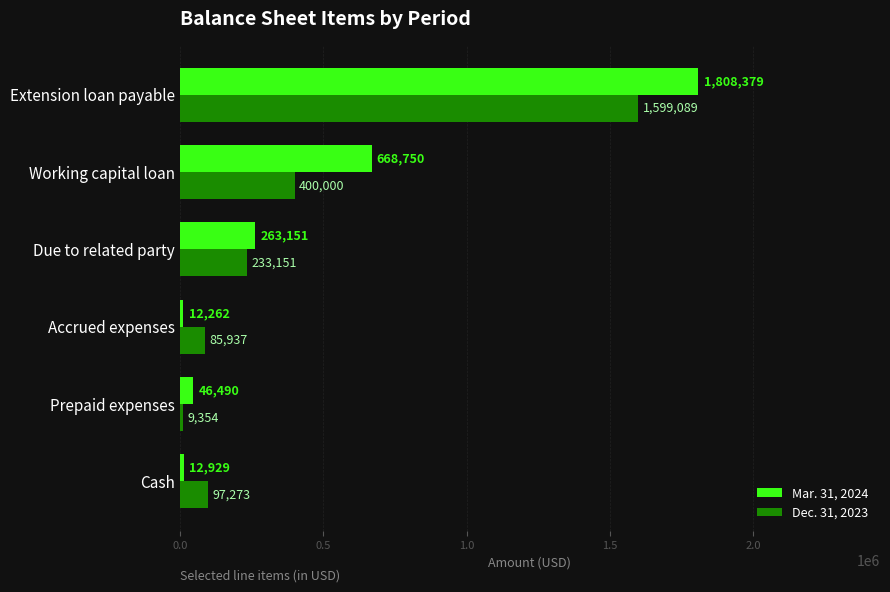

Which series has the widest spread of values?

Mar. 31, 2024